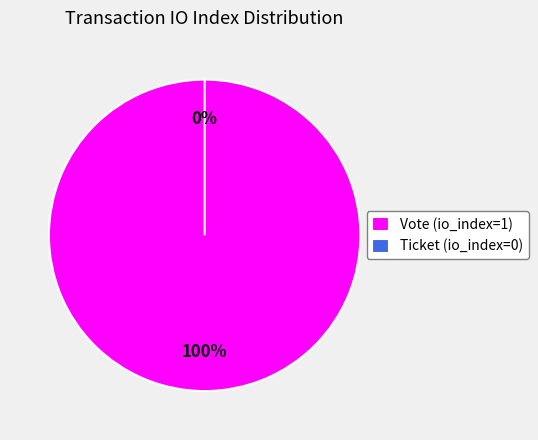

Rank the categories by value from lowest to highest.

Ticket (io_index=0), Vote (io_index=1)